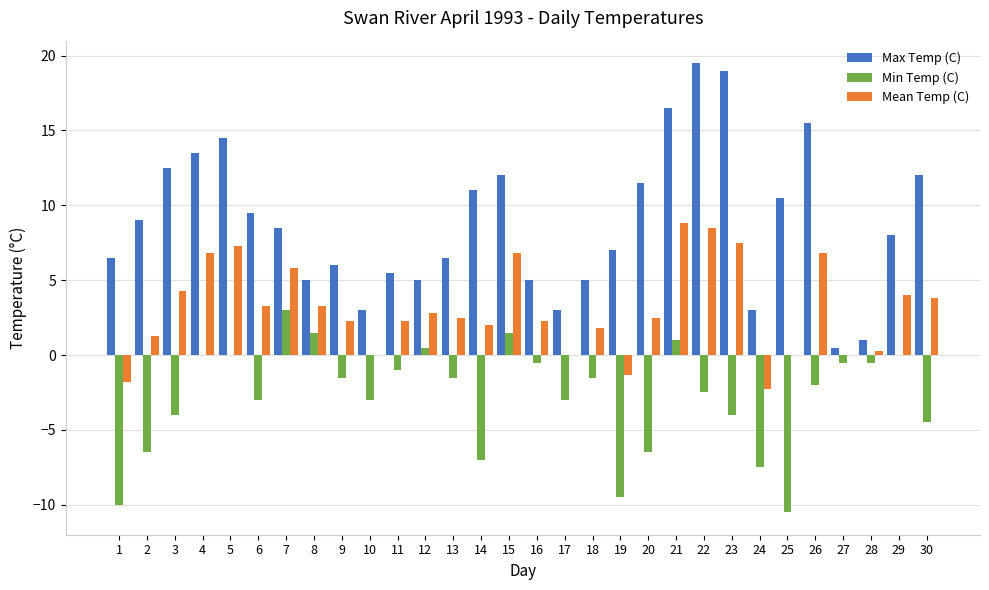

Is it true that Min Temp (C) equals -1.0 at 22?

False